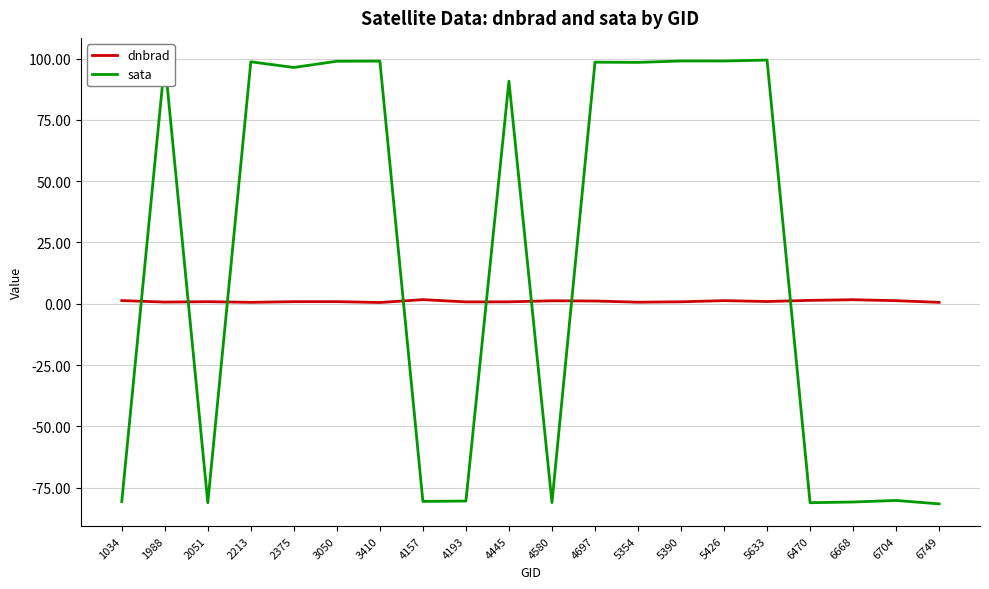

Rank the series by their maximum value, from lowest to highest.

dnbrad, sata